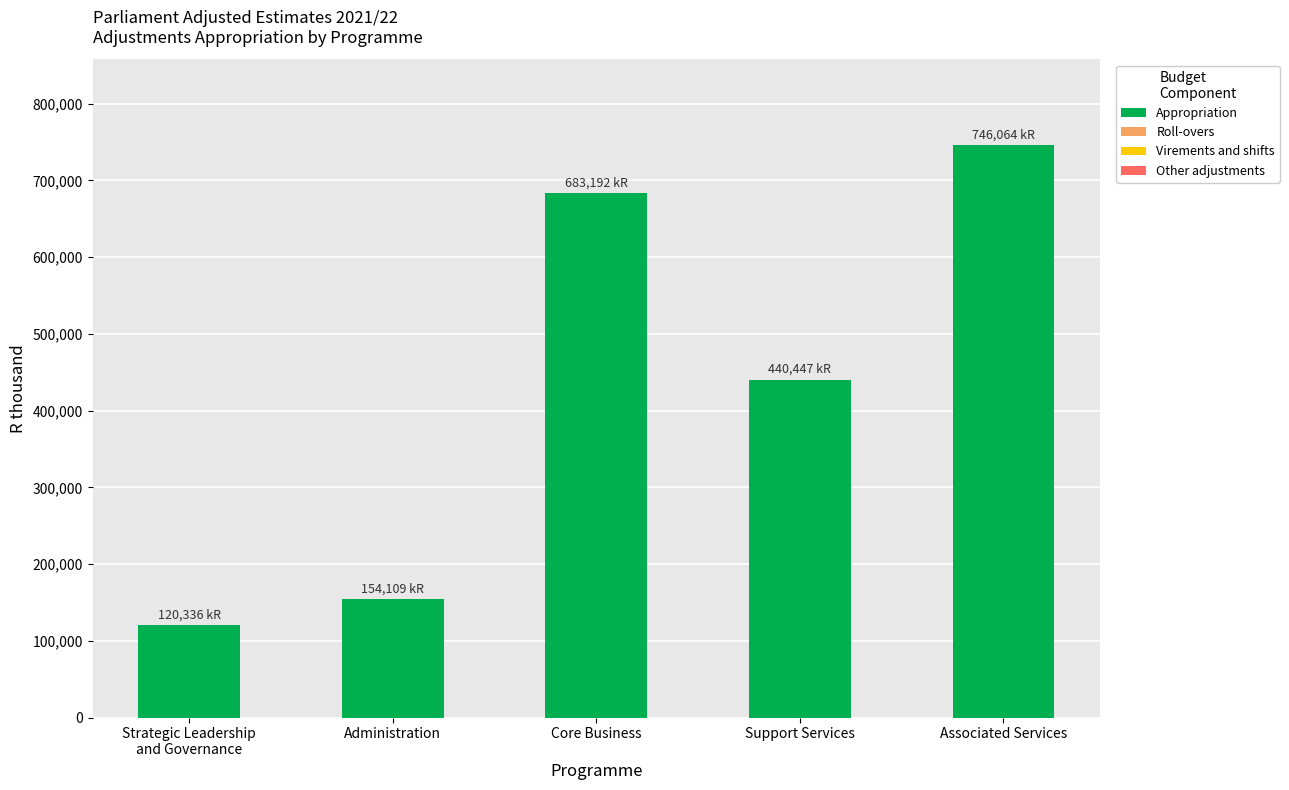

Reading right to left, list all the values displayed in this chart.

746064	440447	683192	154109	120336